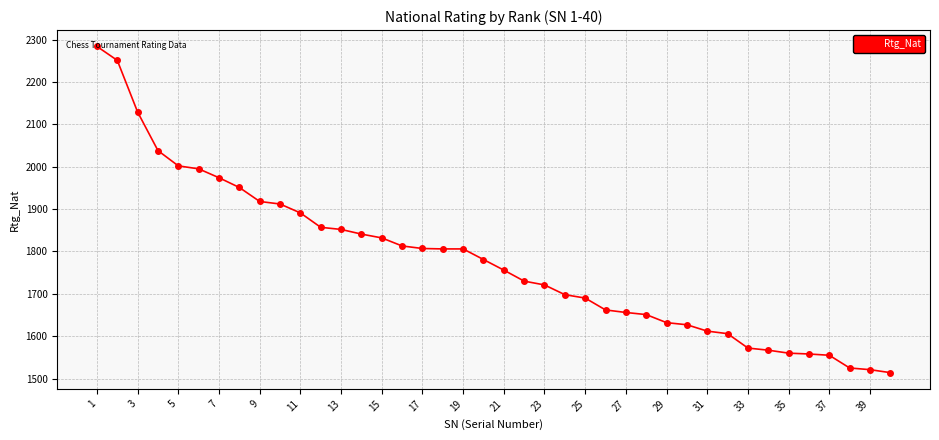

What is the value of the 18th point from the left?

1806